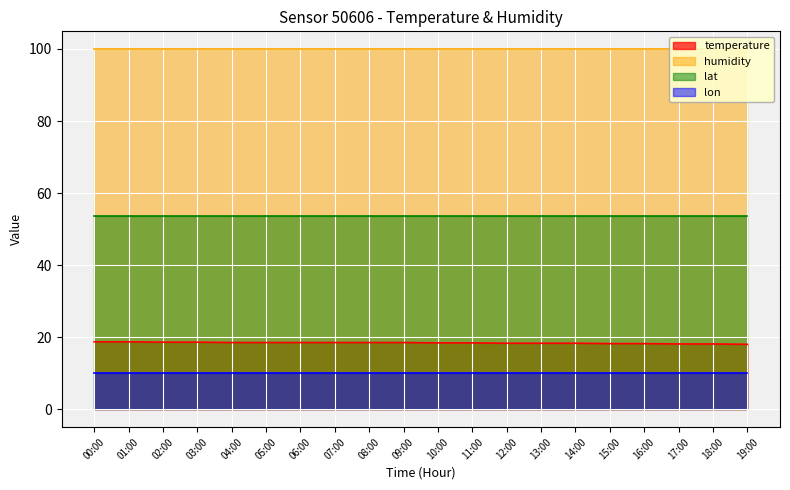

What is the label of the 6th point from the right?

14:00